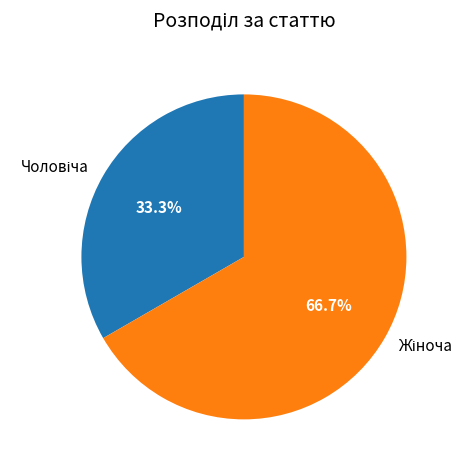

Is there a majority slice in this chart?

Yes